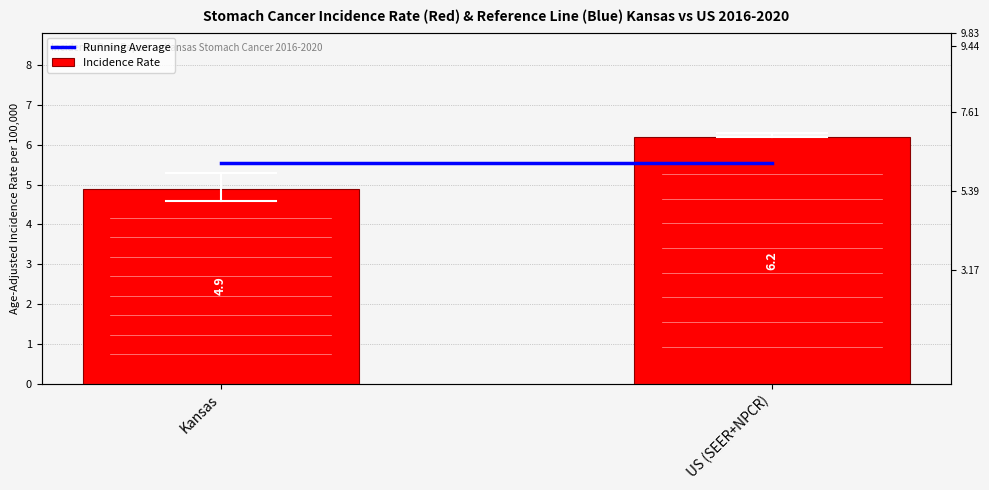

How many bars are there in each group?

2